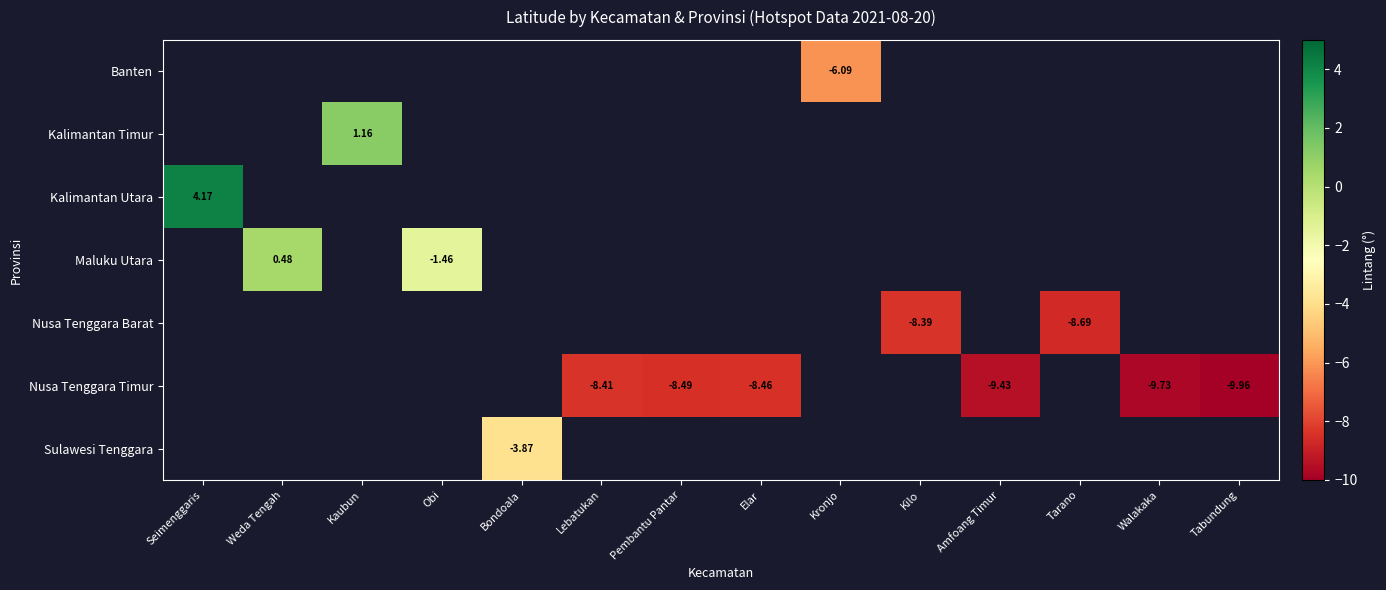

Which has a higher value, Walakaka or Elar?

Elar